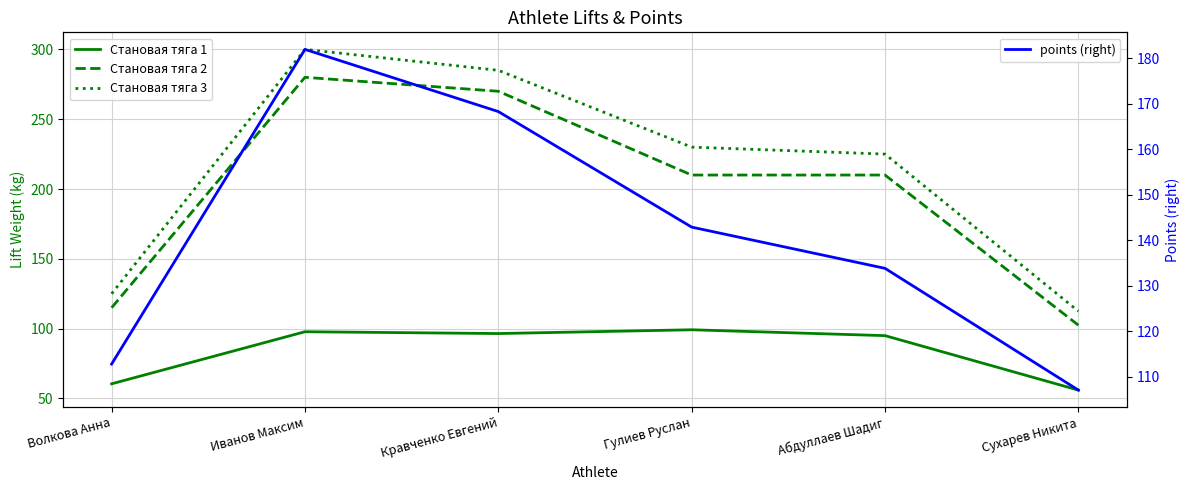

What is the average value of the Становая тяга 1 series?

84.2